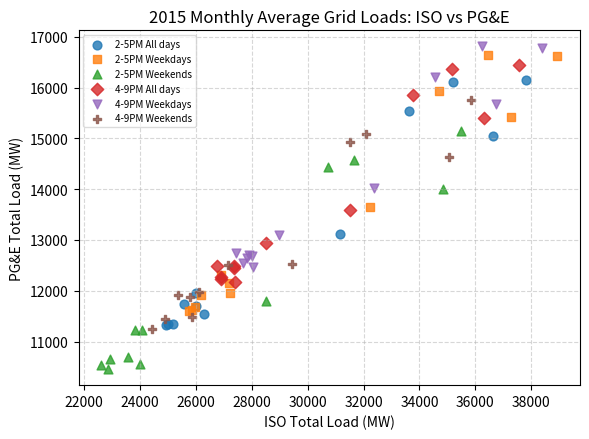

Which series contains the lowest Y value?

2-5PM Weekends